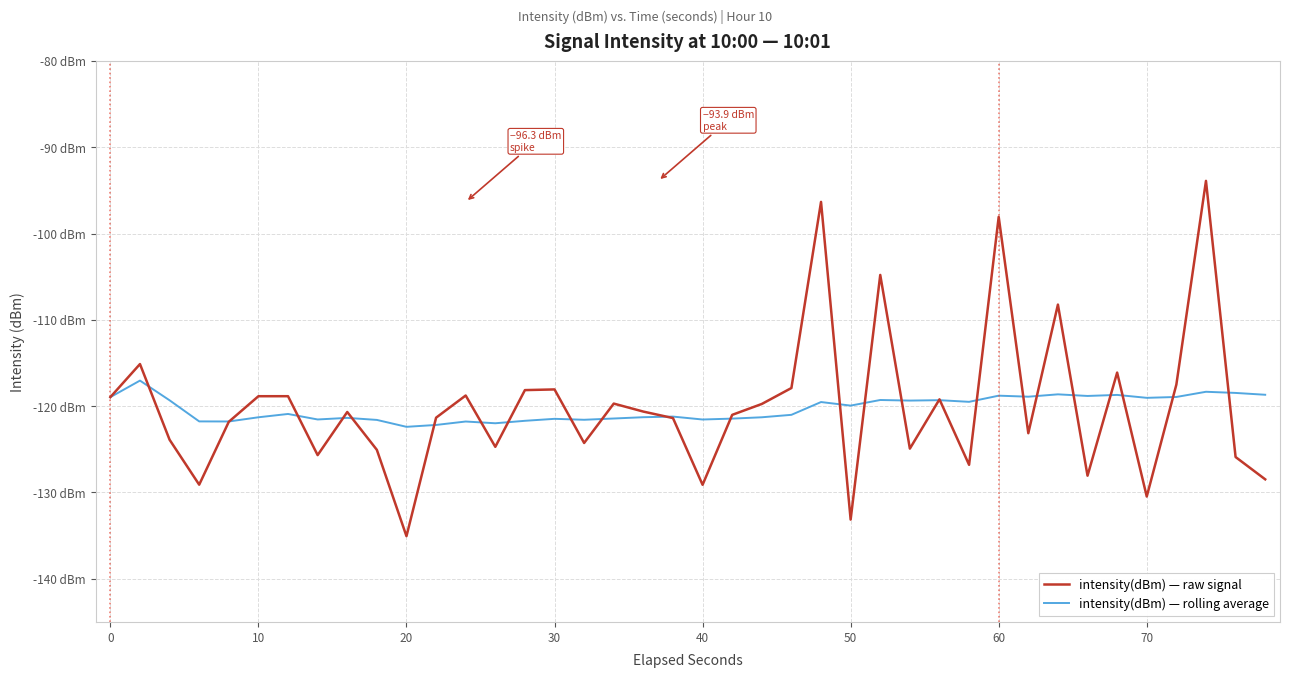

How many interior local peaks does the intensity(dBm) — raw signal series have?

13